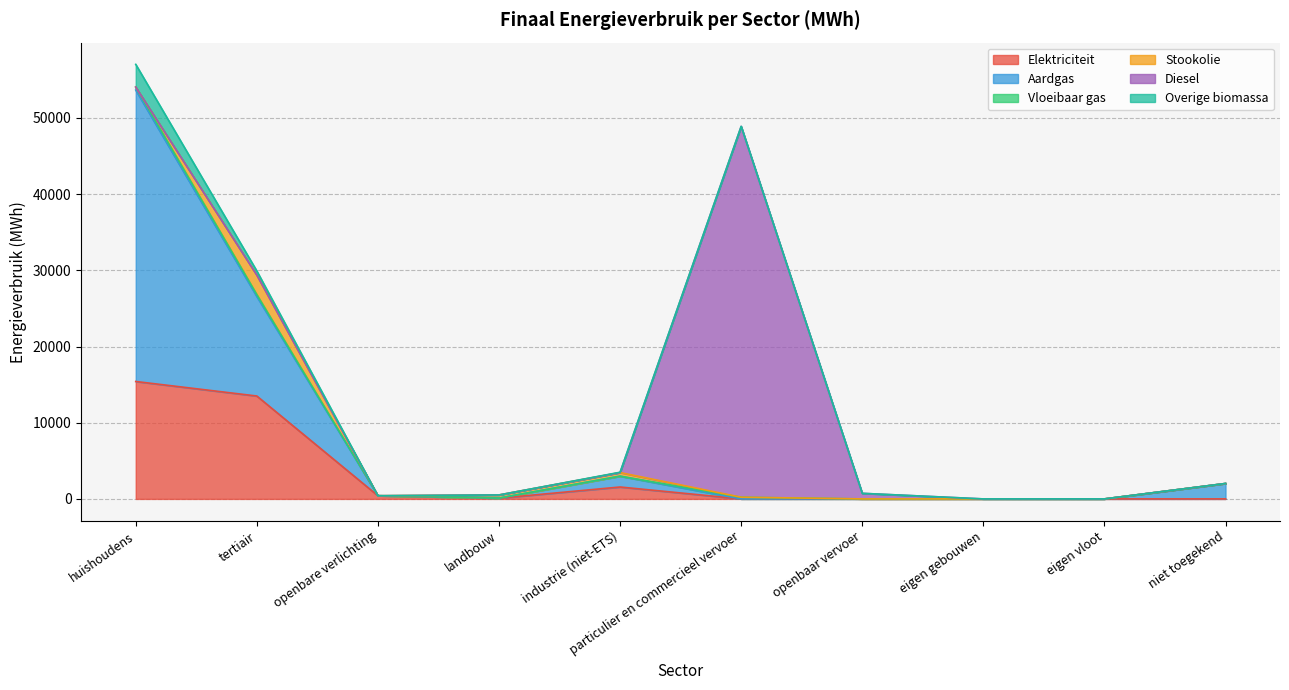

At landbouw, list the series in order from smallest to largest.

Diesel, Overige biomassa, Vloeibaar gas, Aardgas, Elektriciteit, Stookolie